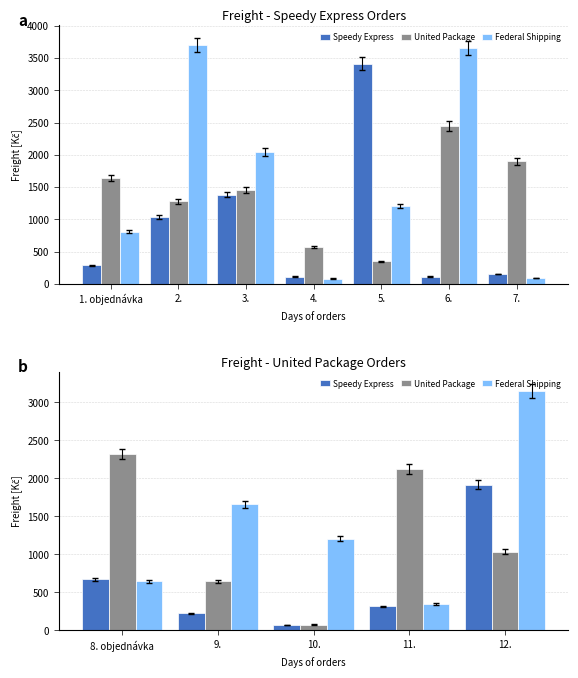

What are all the series names shown in the legend?

Speedy Express, United Package, Federal Shipping